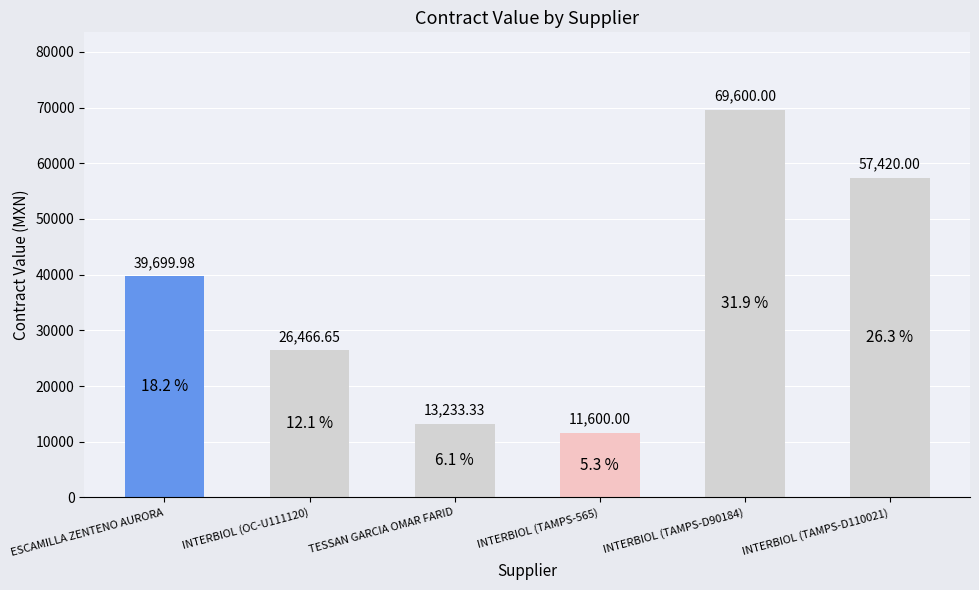

At which label does the data first exceed 39699?

ESCAMILLA ZENTENO AURORA